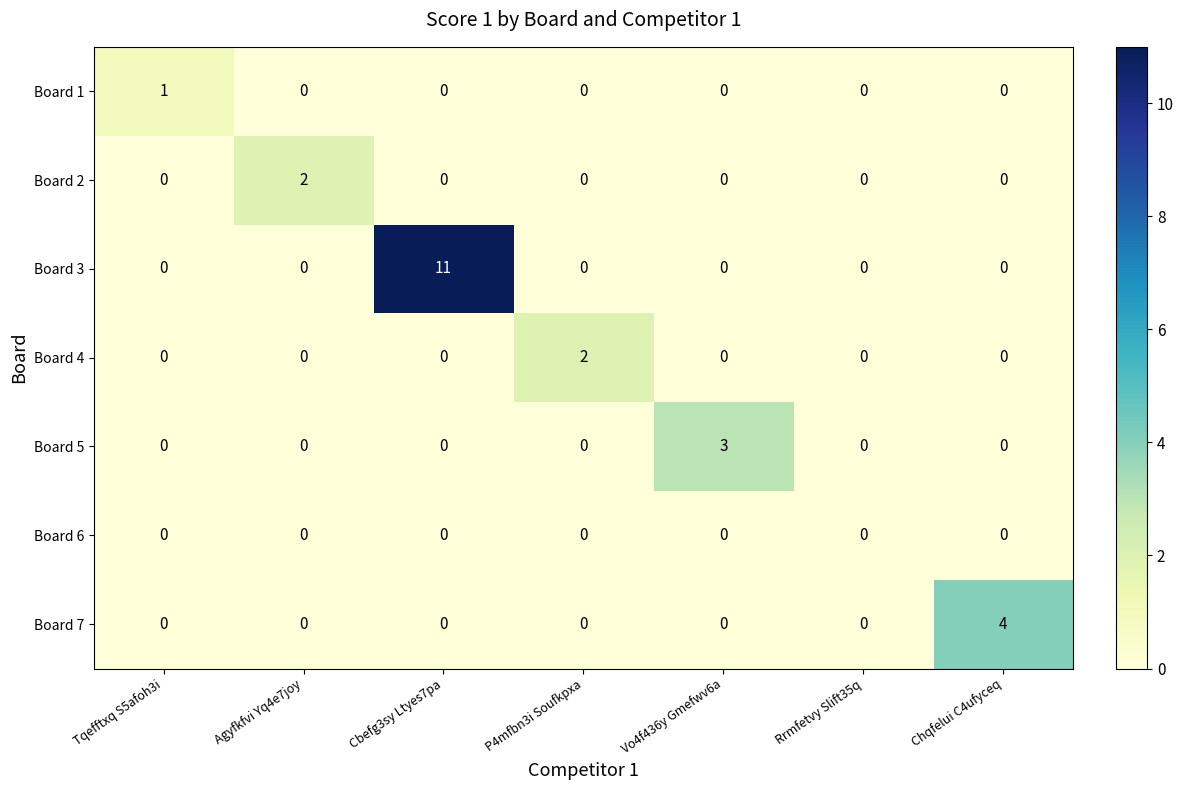

What is the sum of all Board 5 values?

3